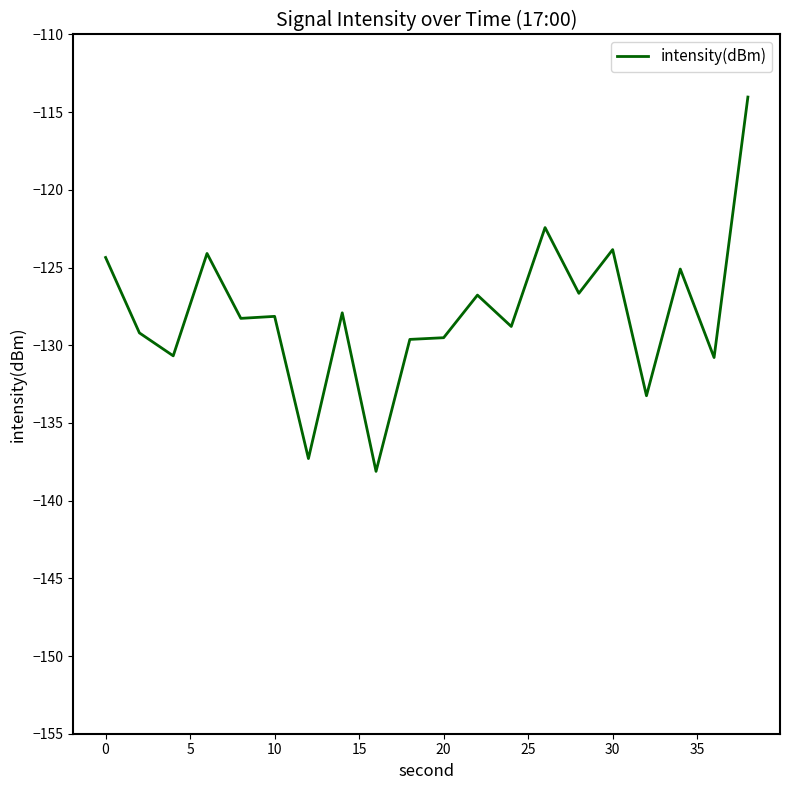

What is the difference between the maximum and minimum values?

24.1